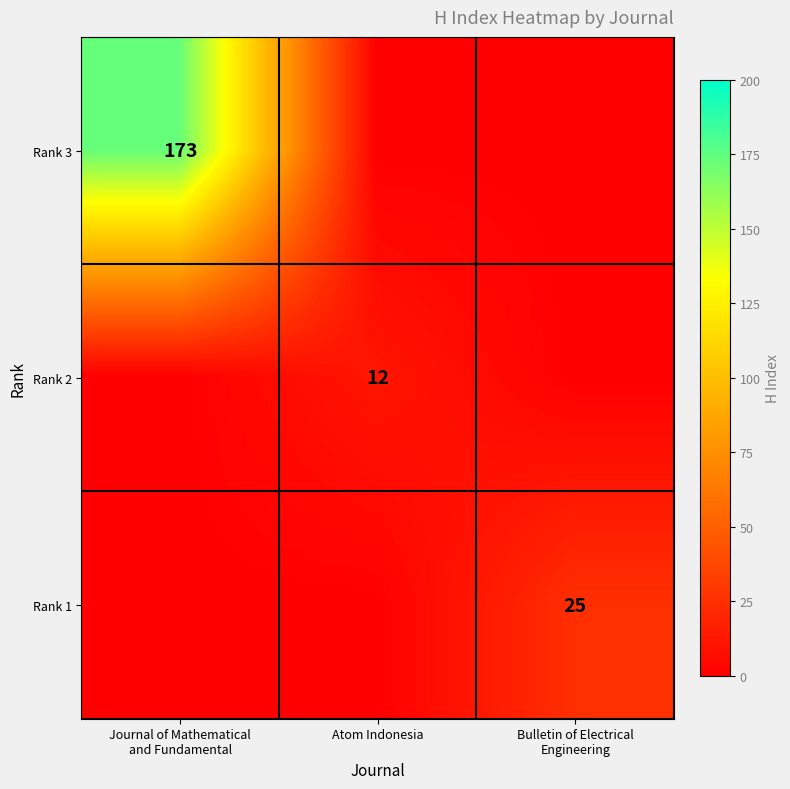

True or false: Rank 2 has a value of 12 at Atom Indonesia.

True